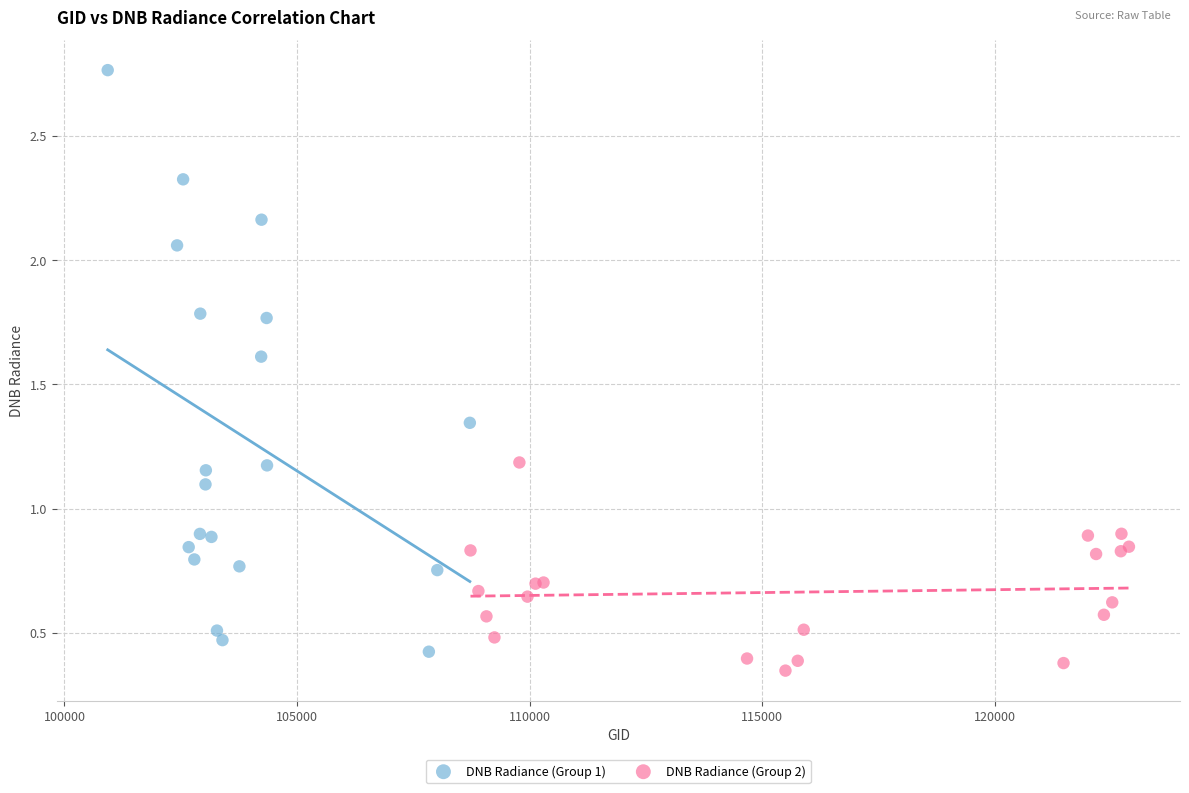

What are all the series names shown in the legend?

DNB Radiance (Group 1), DNB Radiance (Group 2)